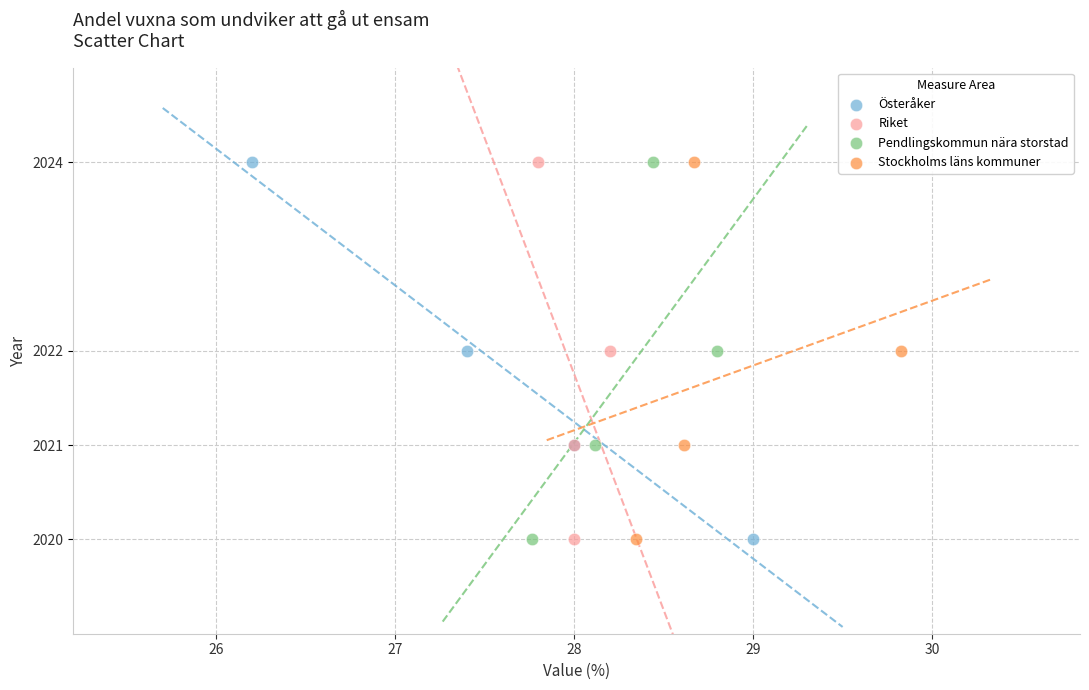

What are all the series names shown in the legend?

Österåker, Riket, Pendlingskommun nära storstad, Stockholms läns kommuner